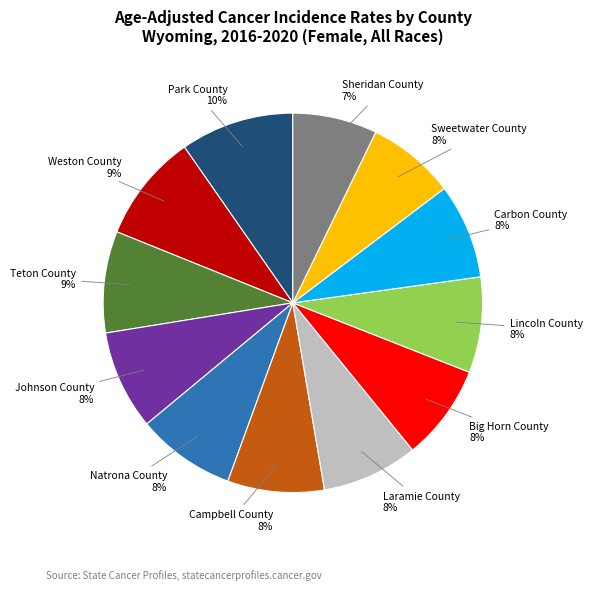

The Park County slice represents 1% of the pie. True or false?

False